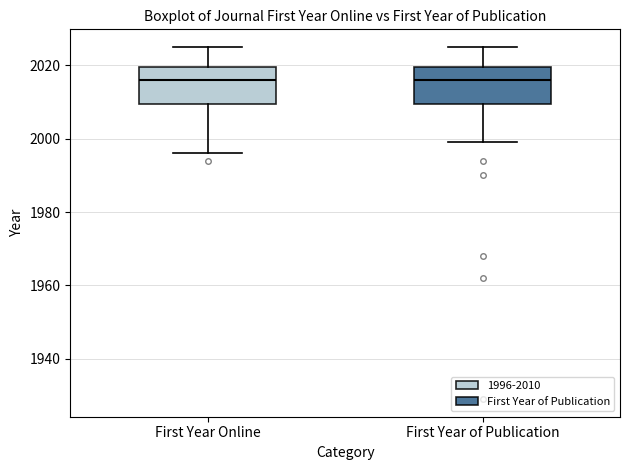

Where is the lower edge of the box for First Year of Publication on the y-axis? The values are not printed on the chart, so give them approximately, as read against the axis.

2010